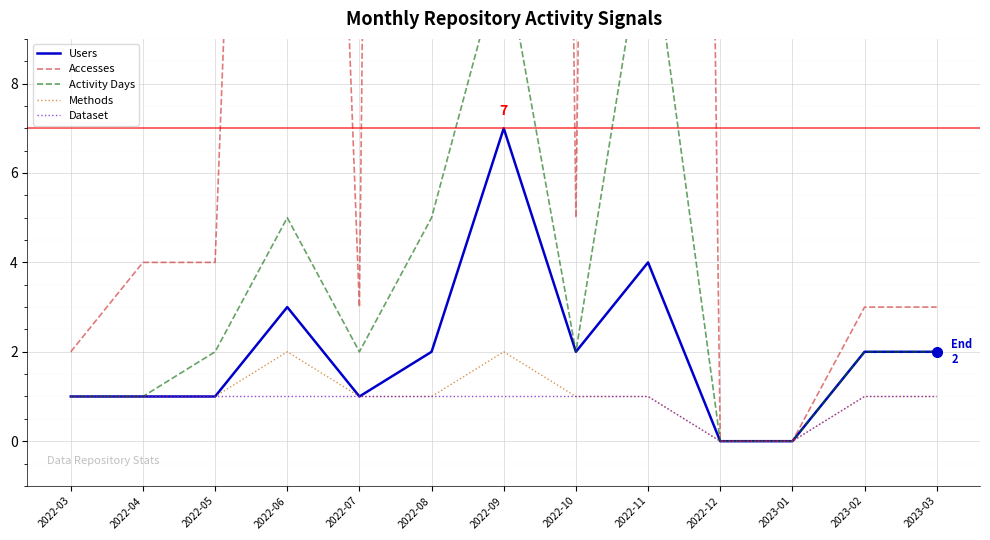

True or false: Users has more than 1 interior local peaks.

True